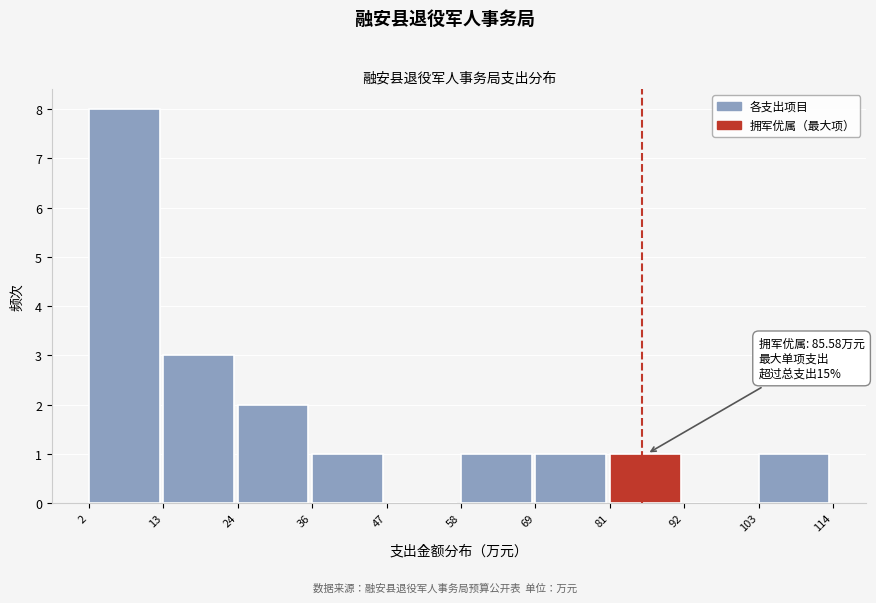

Over which range of the x-axis is the bar tallest?

2 to 13